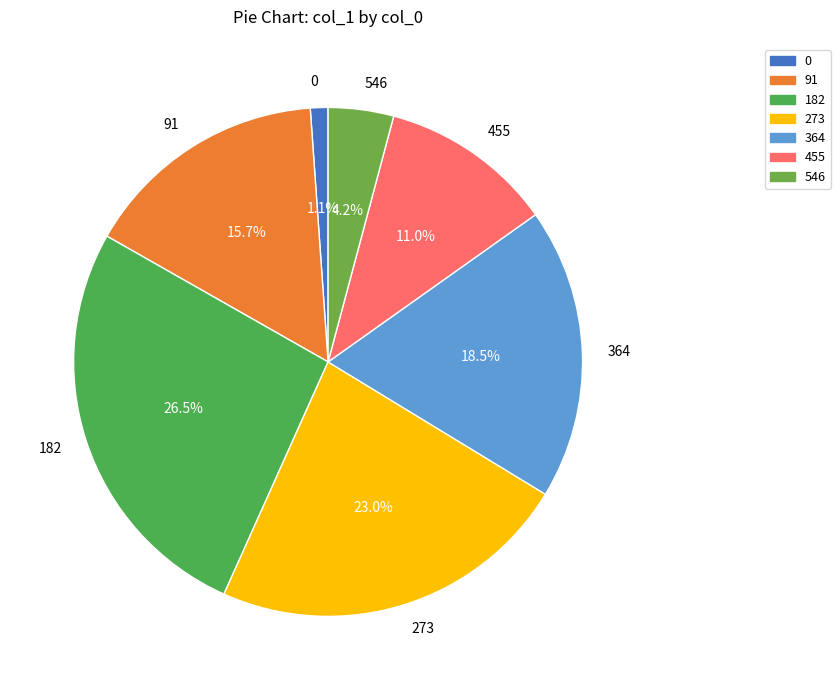

Count the number of slices in the pie.

7